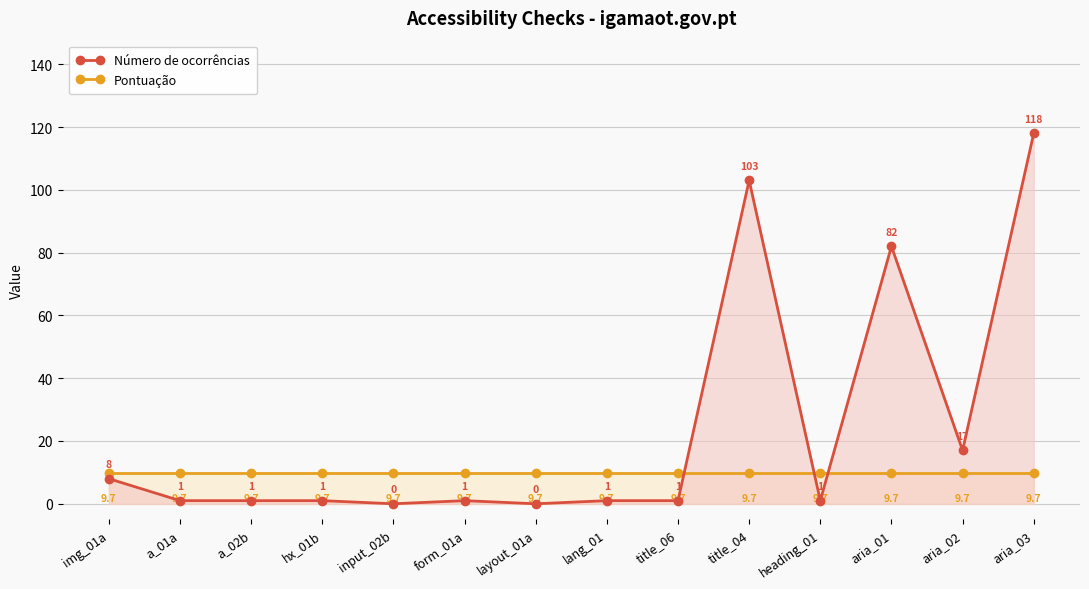

What is the total value across all series at lang_01?

10.7